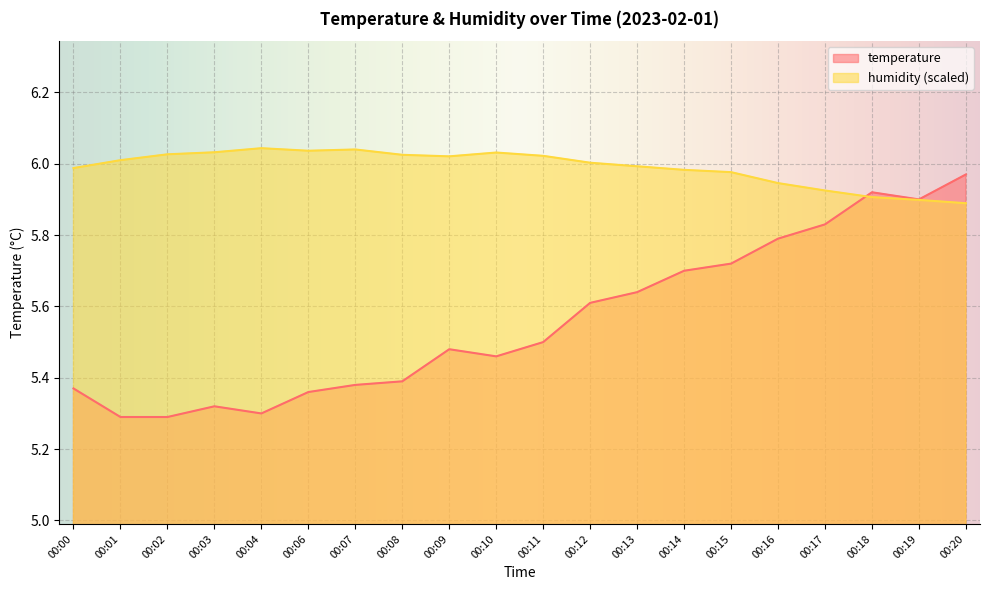

What is the difference between the second highest and minimum values in the humidity series?

0.2